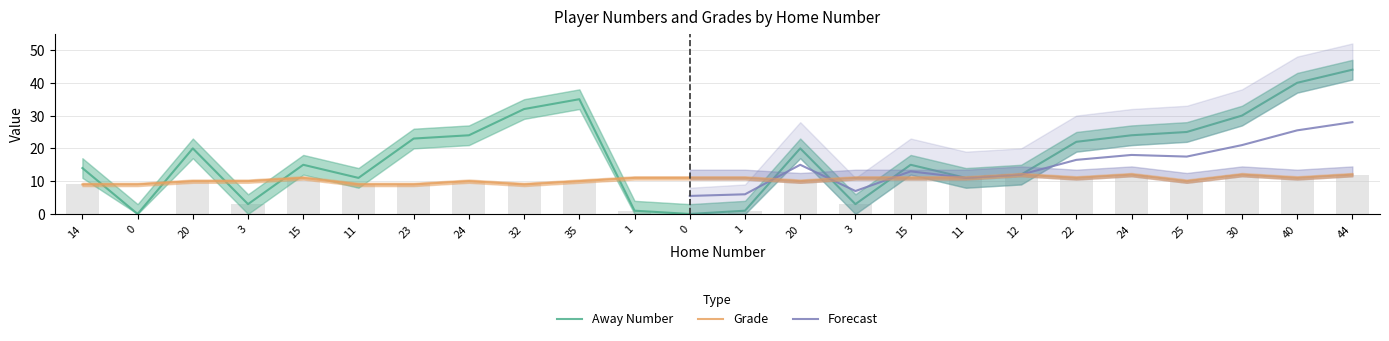

Read the Grade value at 24.

12